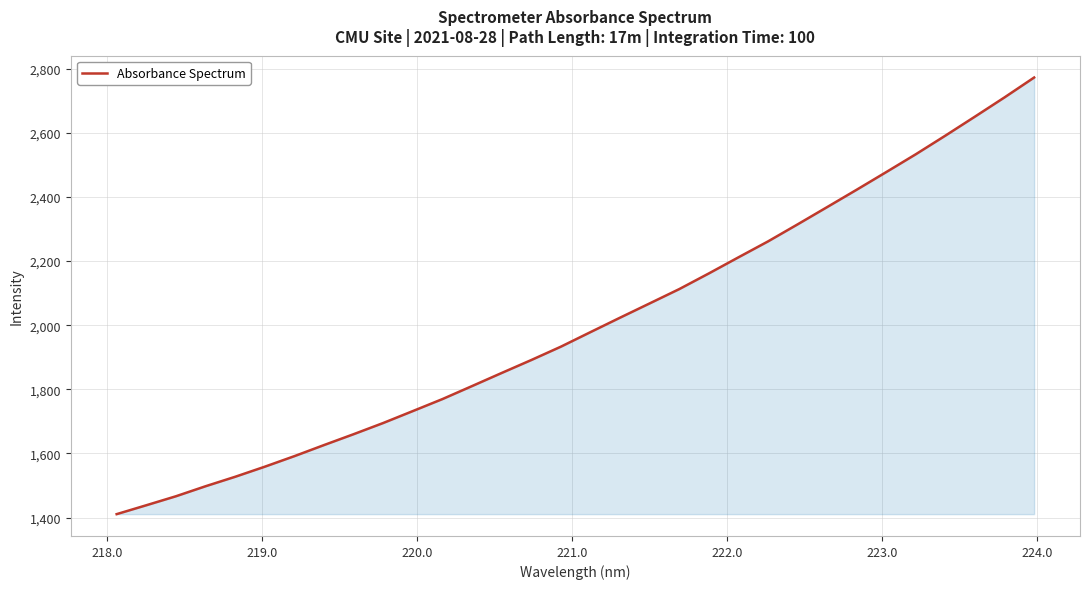

What is the minimum value shown in the chart?

1410.7